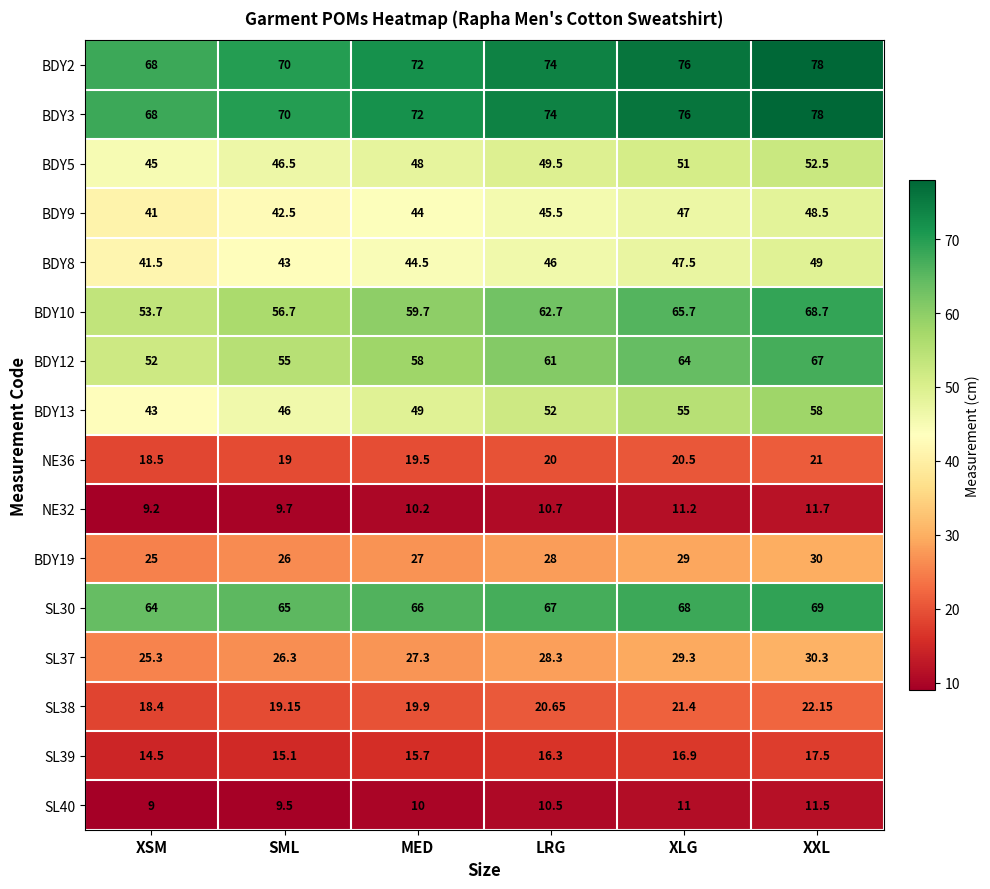

Count the number of categories in the chart.

6